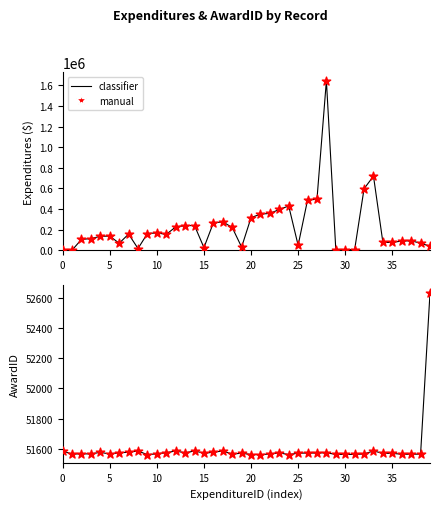

Is the value of classifier at 20 greater than the value of manual at 30?

Yes